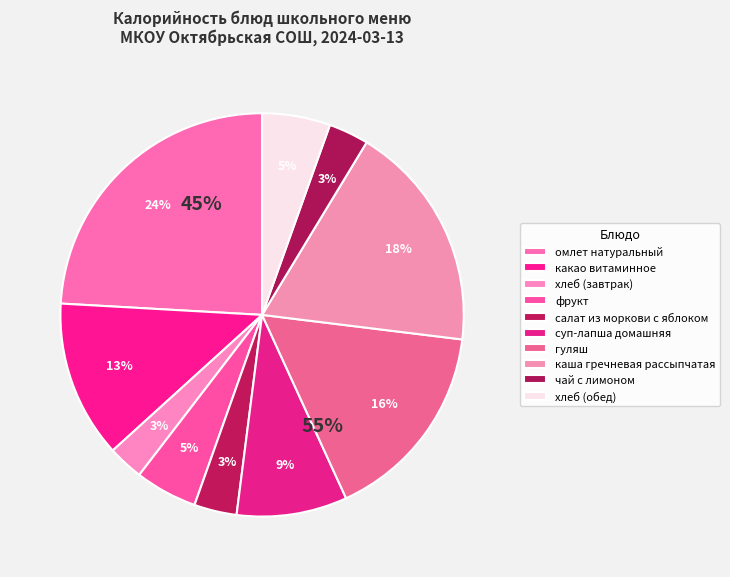

To the nearest percent, what is the combined percentage of омлет натуральный and чай с лимоном?

27%